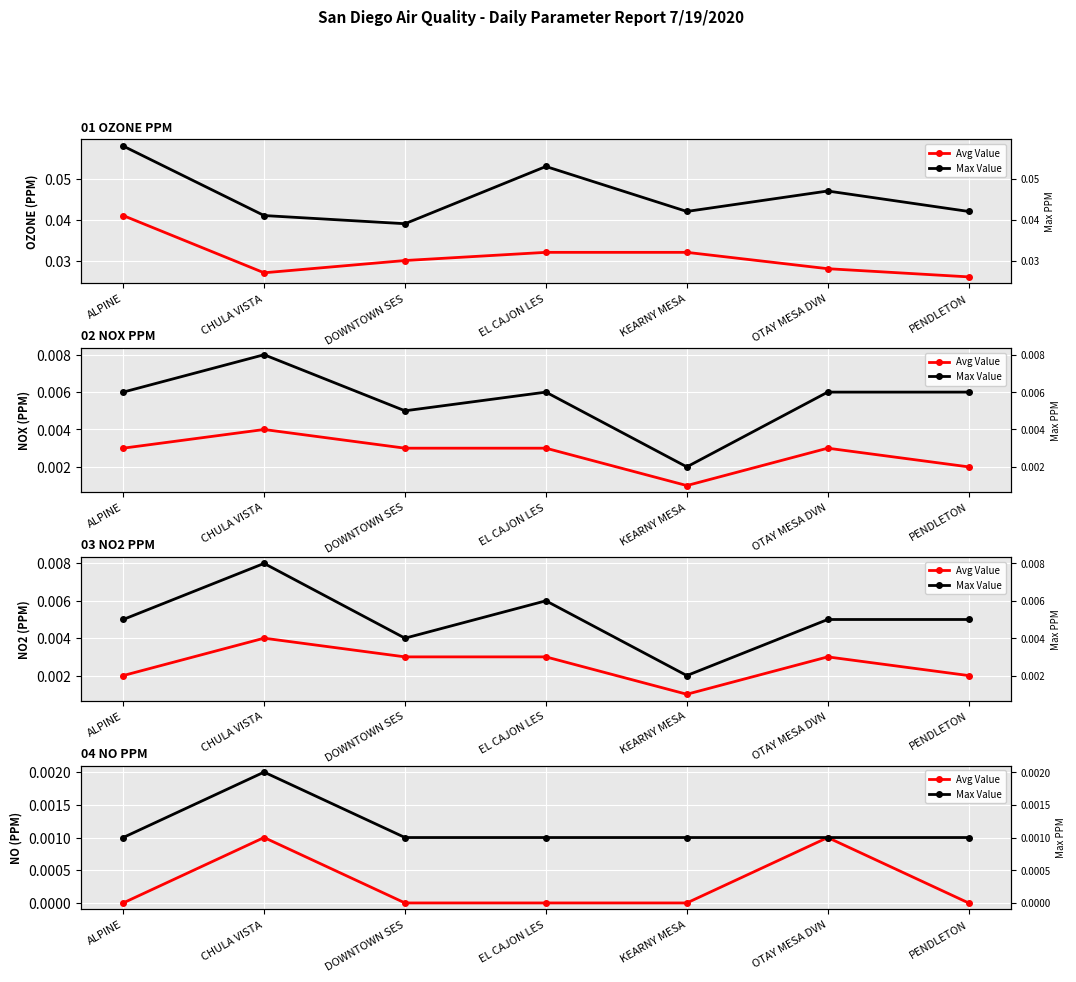

At how many categories does at least one series exceed 0?

7